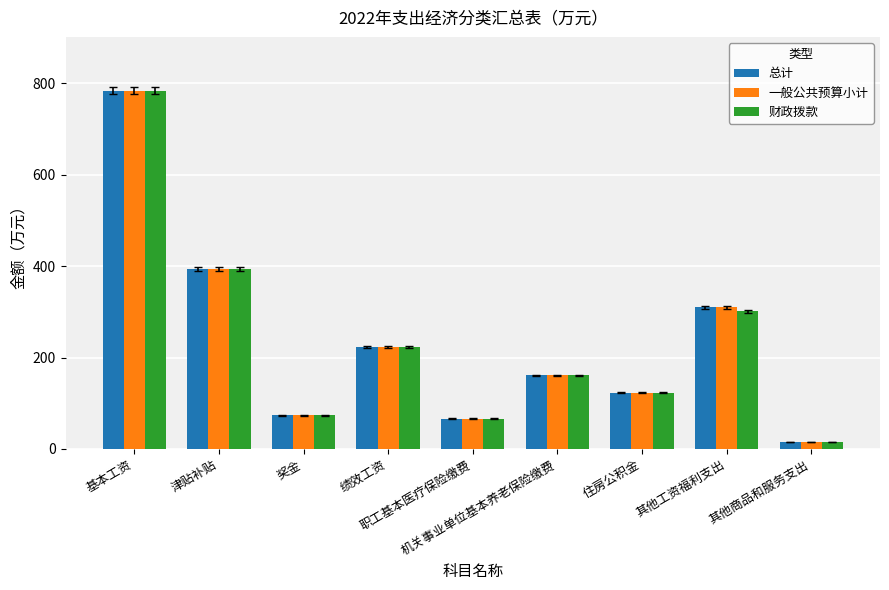

How many values in the 财政拨款 series are below 160?

4